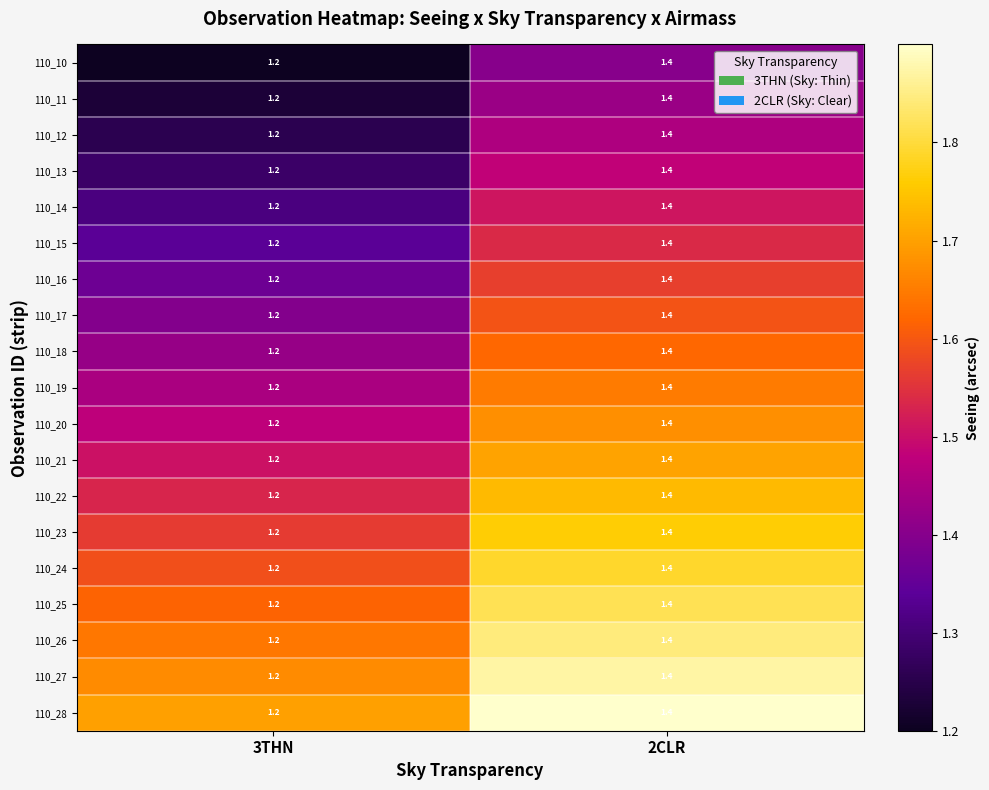

True or false: 110_27 has a value of 2.3 at 2CLR.

False